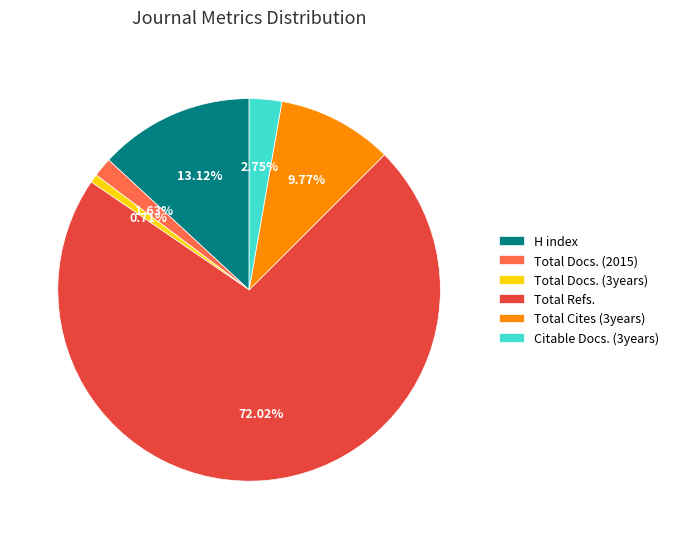

Which category has the biggest portion of the pie?

Total Refs.